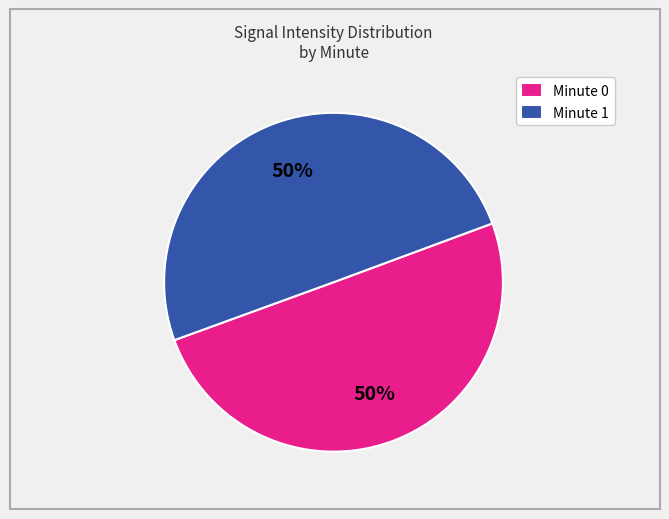

How many slices are in this pie chart?

2